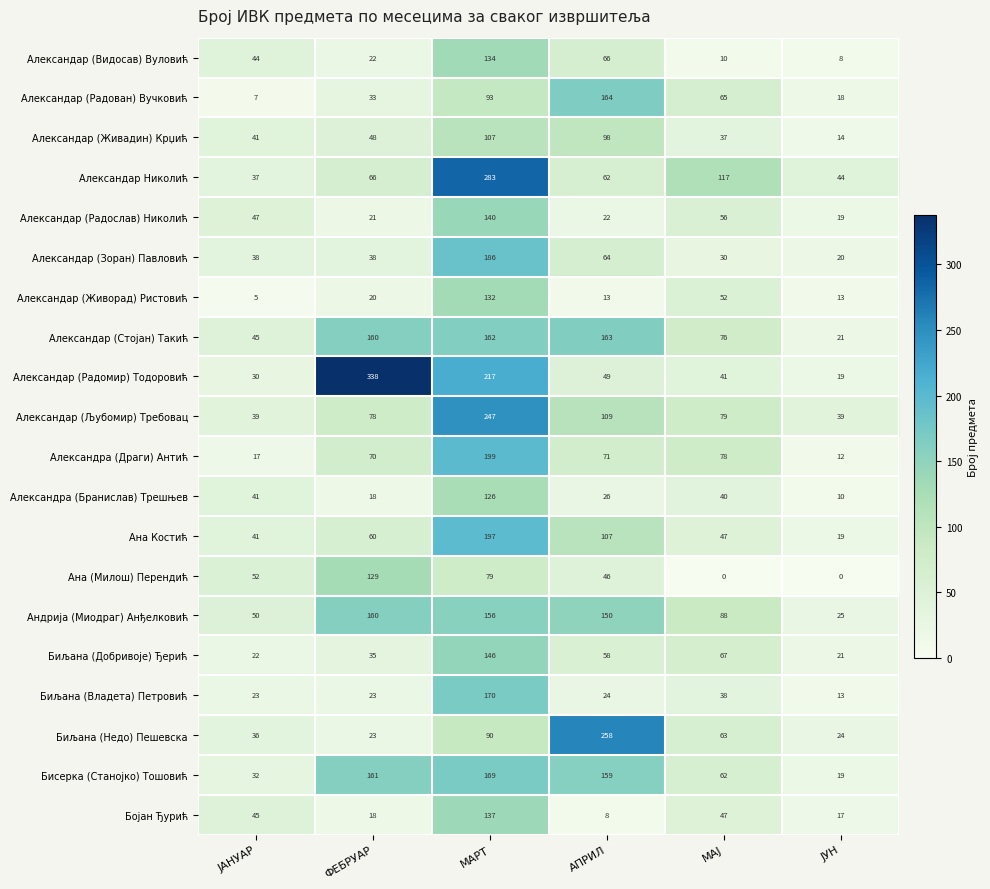

What is the minimum value for Ана Костић?

19